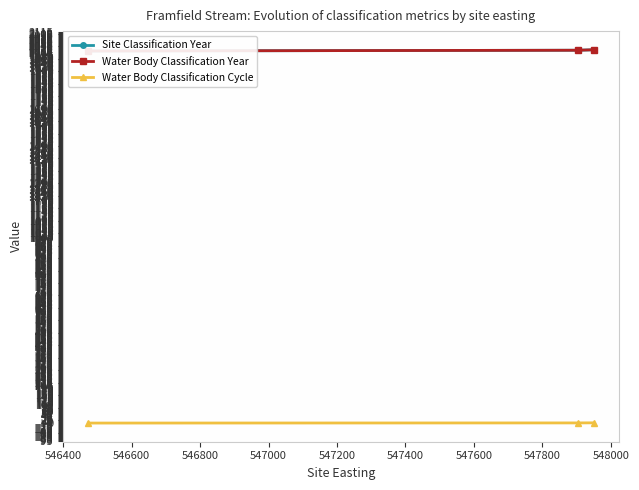

Is the value of Water Body Classification Year at 546200 greater than the value of Site Classification Year at 546400?

No